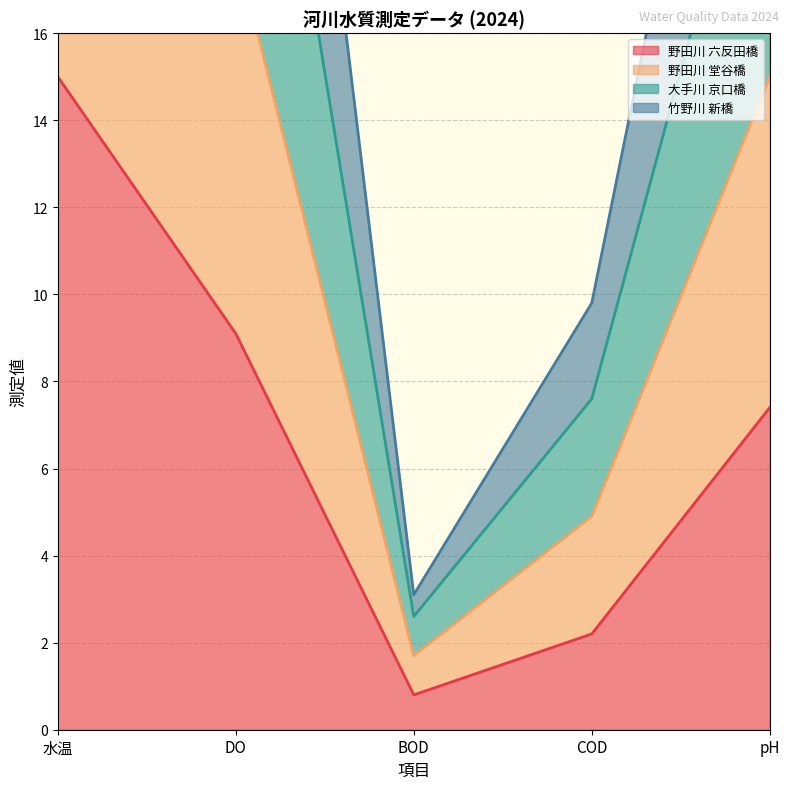

Where is the first local minimum for 野田川 六反田橋?

BOD